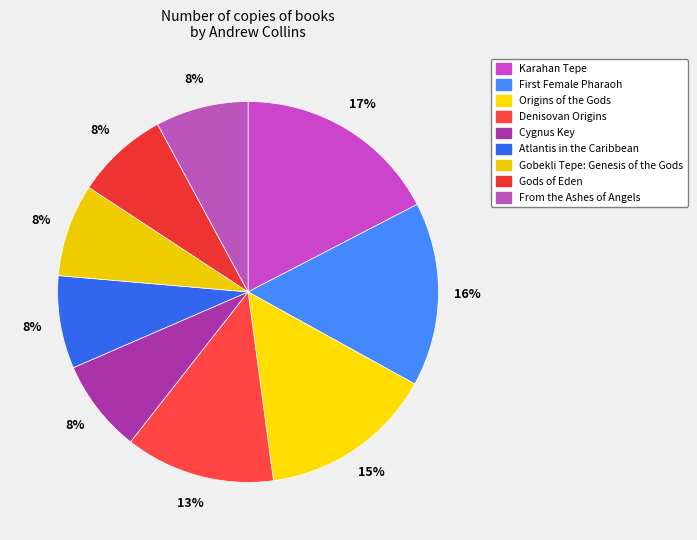

Does Karahan Tepe represent more than half of the total?

No